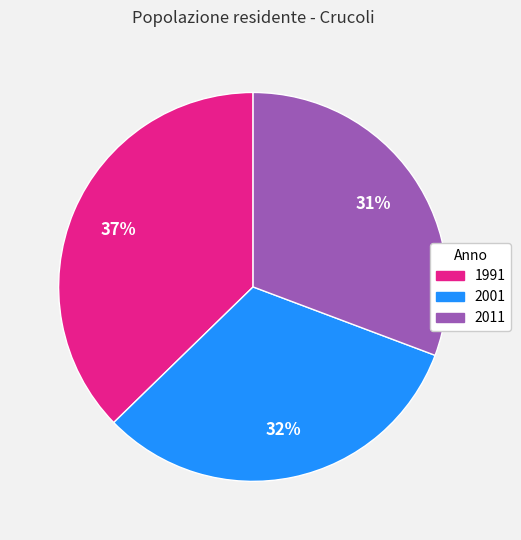

To the nearest percent, what is the average slice percentage?

33%